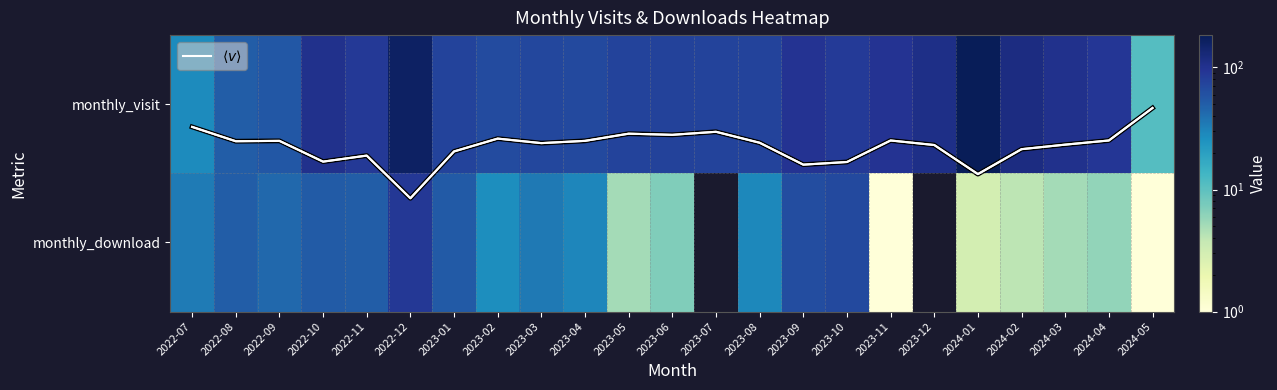

At which label is monthly_download closest to 44?

2022-09